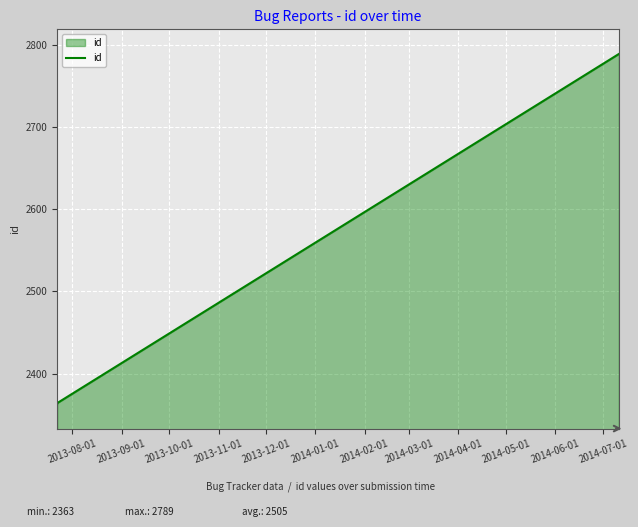

What is the difference between the maximum and minimum values?

426